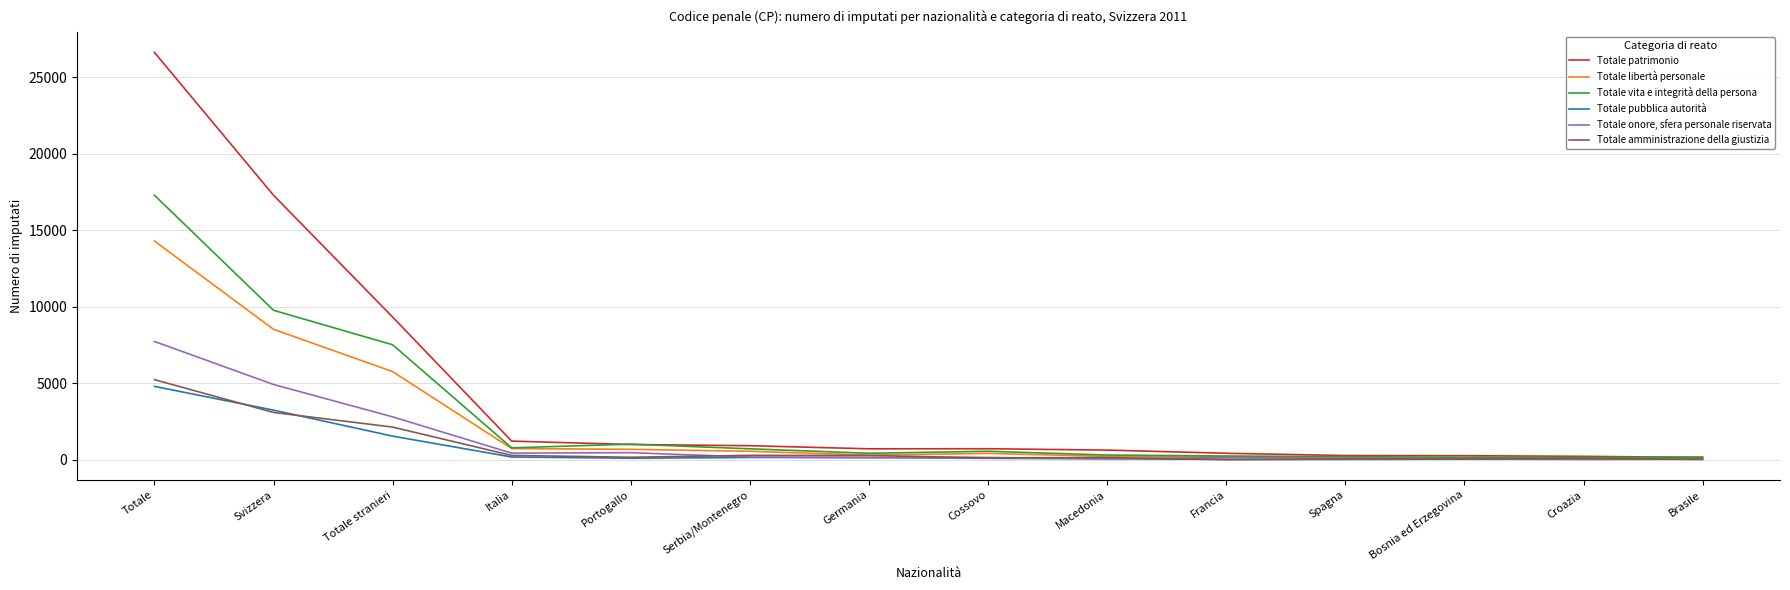

True or false: Totale vita e integrità della persona has more than 1 points higher than both neighbors.

True